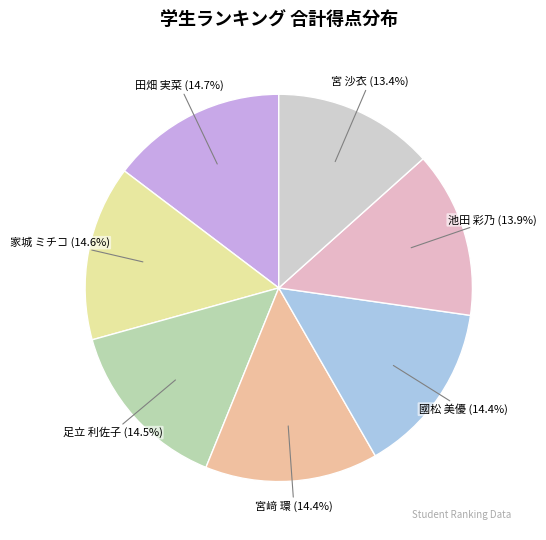

What portion of the pie excludes 足立 利佐子 (14.5%)?

85.5%